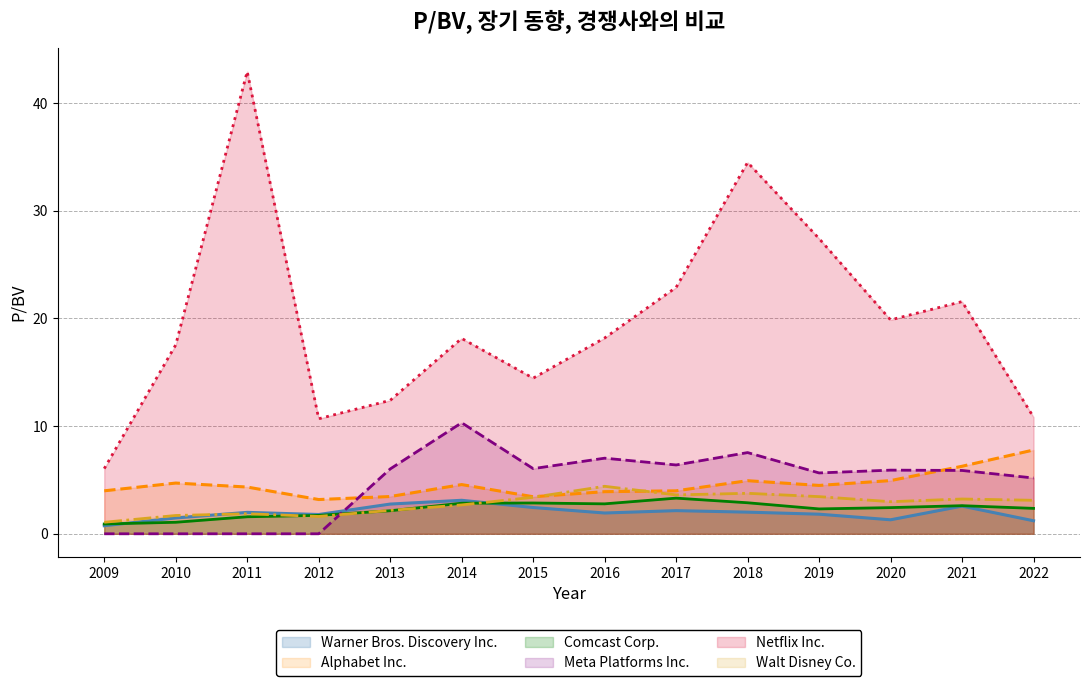

How many positive values does the Meta Platforms Inc. series have?

10